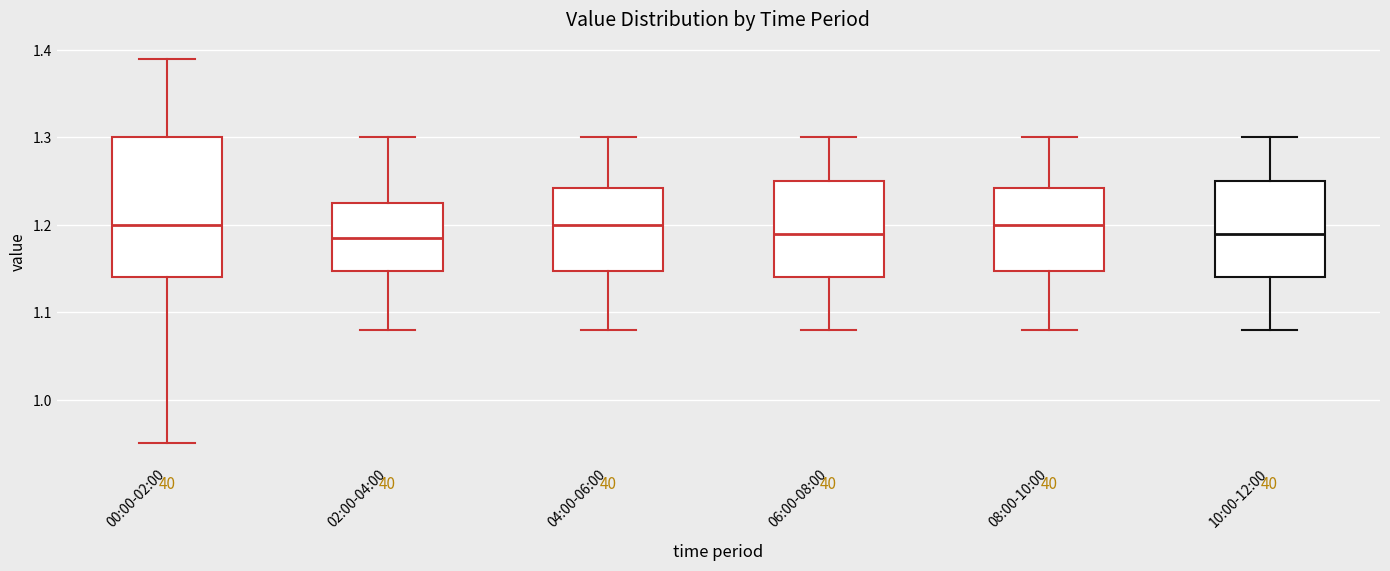

Where is the lower edge of the box for 06:00-08:00 on the y-axis? The values are not printed on the chart, so give them approximately, as read against the axis.

1.14